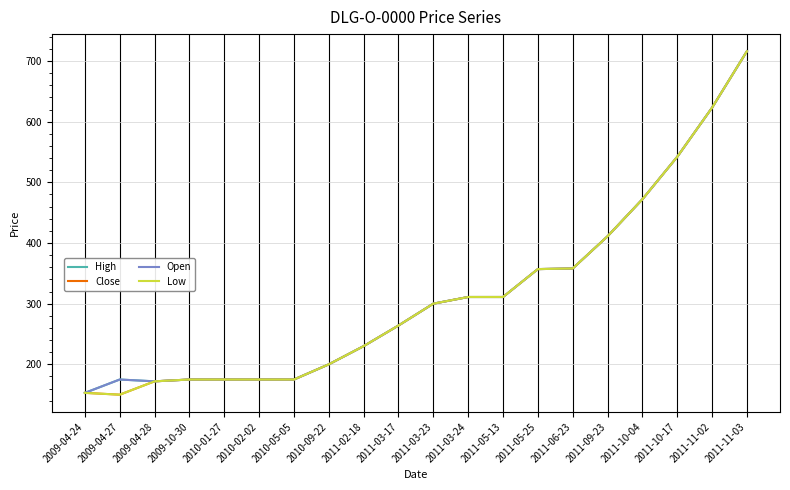

Read the Close value at 2010-02-02, to the nearest 50.

200